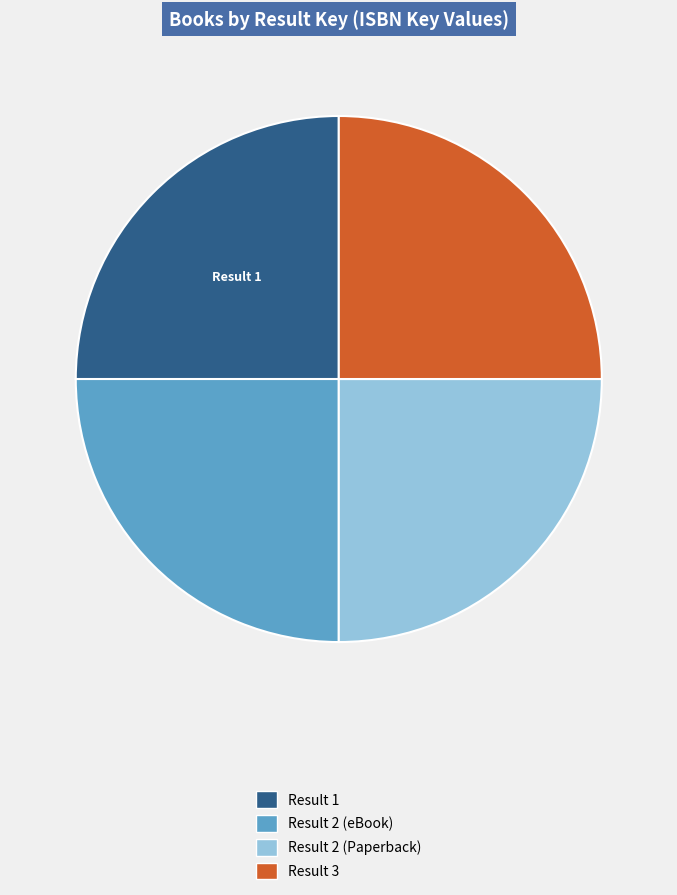

Does any single category account for the majority?

No